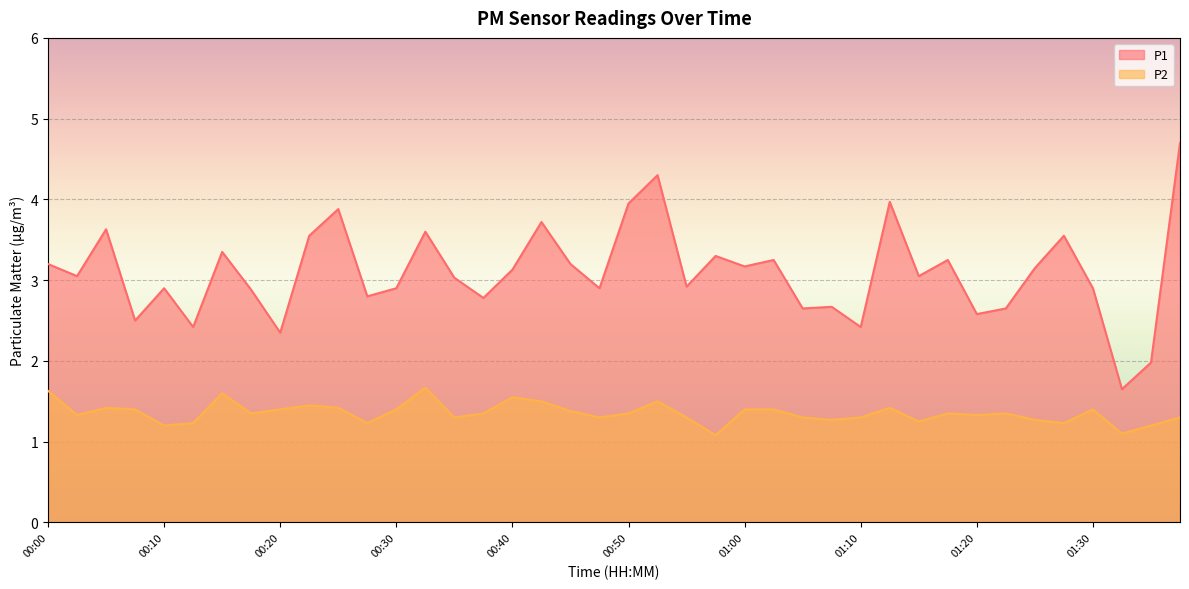

What is the label of the 39th point from the left?

01:35